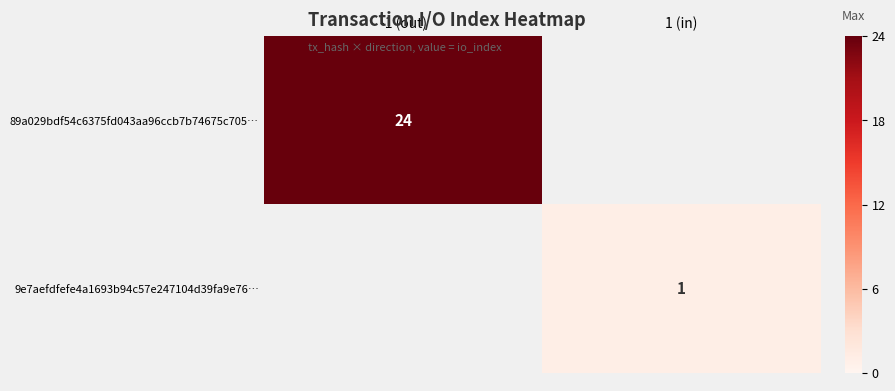

Is it true that 9e7aefdfefe4a1693b94c57e247104d39fa9e76… equals 0 at 1 (in)?

False